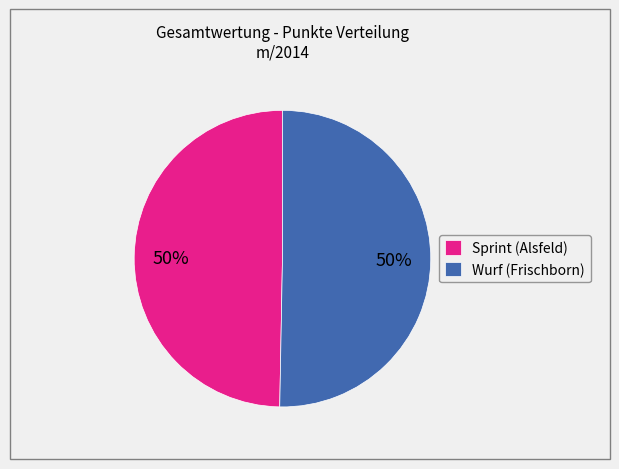

True or false: Wurf (Frischborn) accounts for 50% of the total.

True